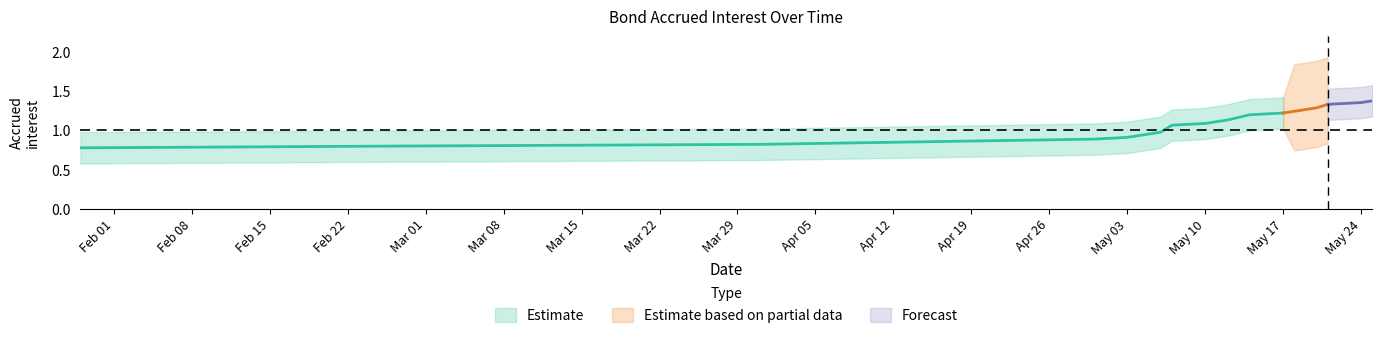

What is the sum of all Accrued interest upper values?

25.8